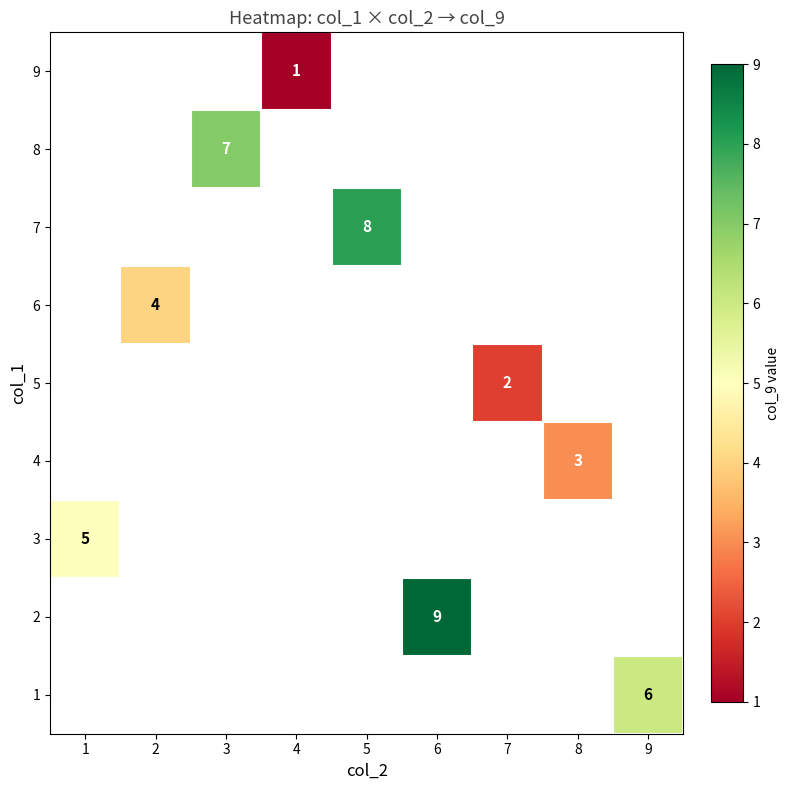

Which label corresponds to the largest value in the chart?

6